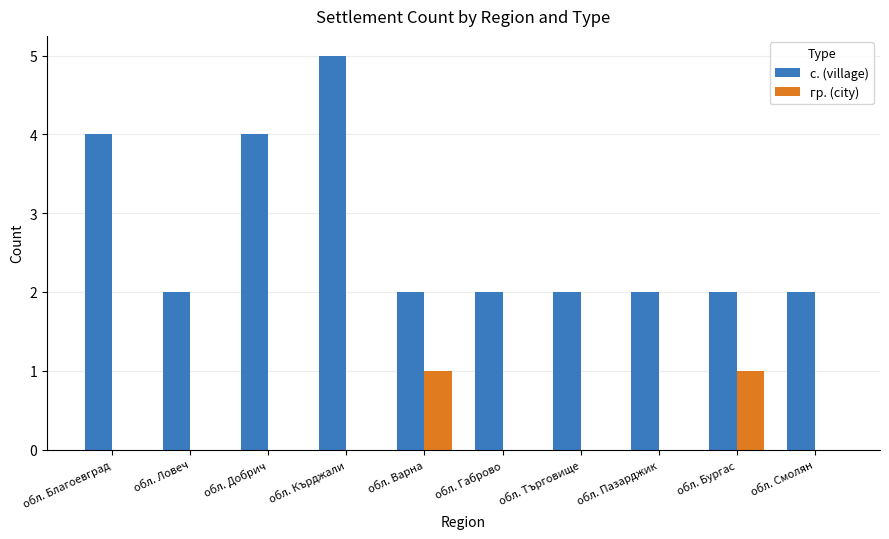

Is it true that с. (village) equals 4 at обл. Благоевград?

True